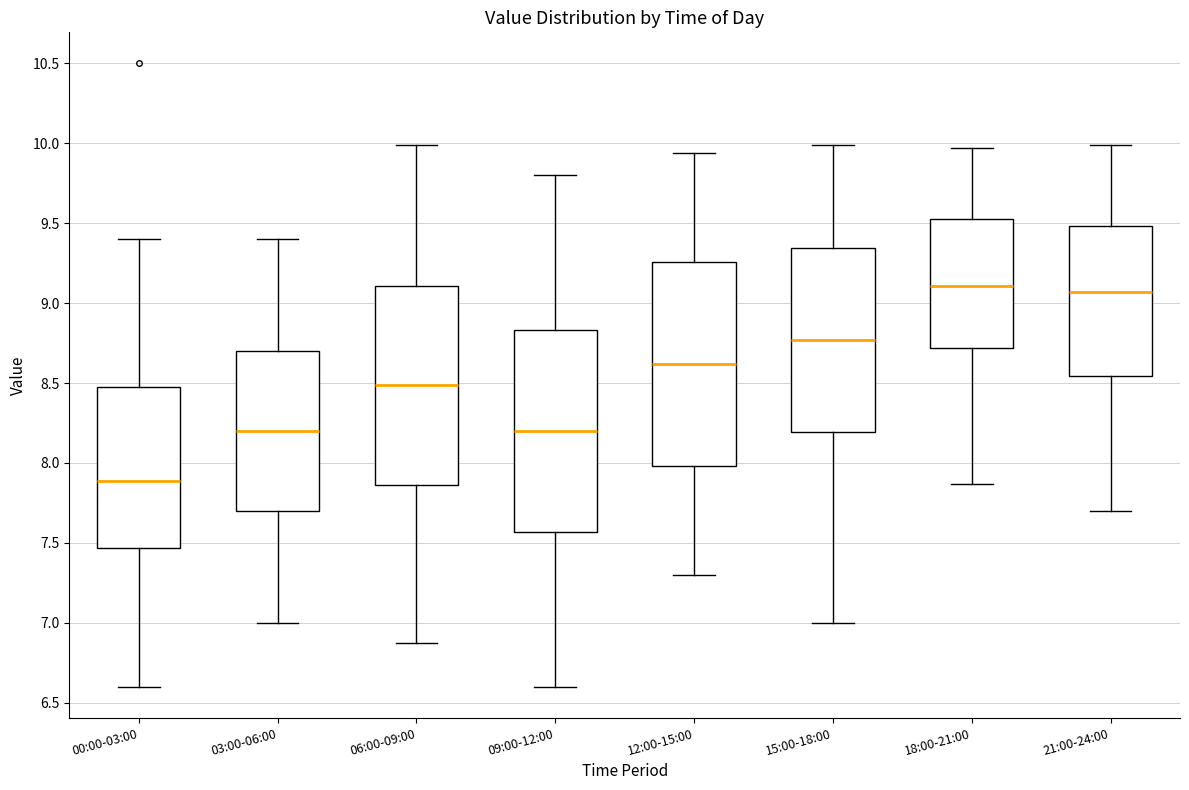

Which box's median line is the lowest?

00:00-03:00